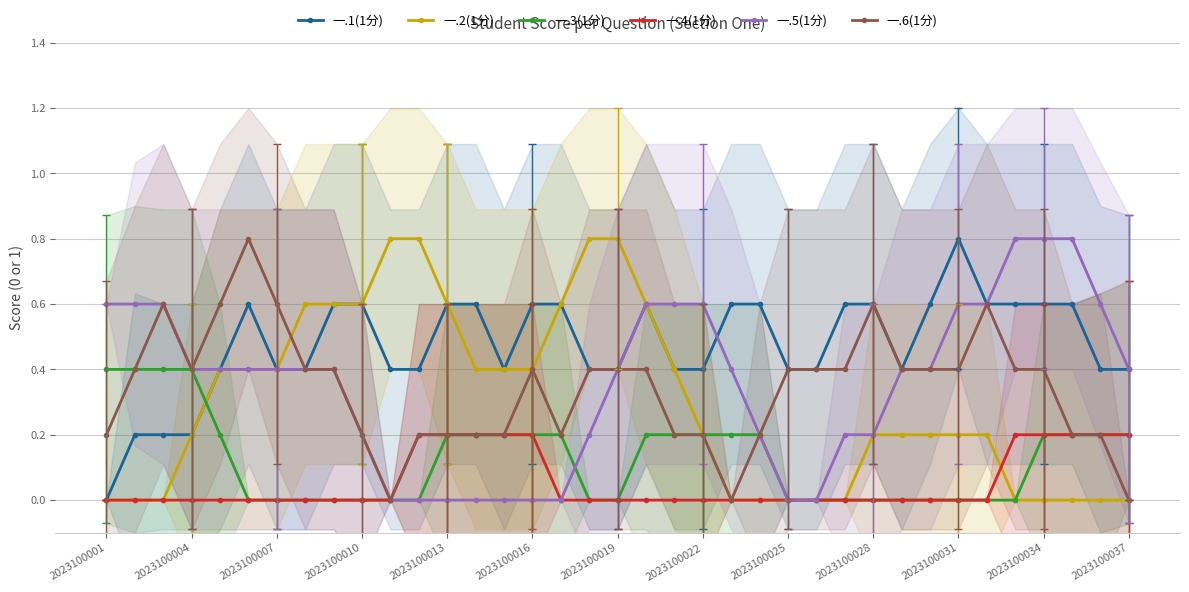

Reading left to right, what are all the values shown in this chart?

一.1(1分): 0.0	0.2	0.2	0.2	0.4	0.6	0.4	0.4	0.6	0.6	0.4	0.4	0.6	0.6	0.4	0.6	0.6	0.4	0.4	0.6	0.4	0.4	0.6	0.6	0.4	0.4	0.6	0.6	0.4	0.6	0.8	0.6	0.6	0.6	0.6	0.4	0.4
一.2(1分): 0.0	0.0	0.0	0.2	0.4	0.4	0.4	0.6	0.6	0.6	0.8	0.8	0.6	0.4	0.4	0.4	0.6	0.8	0.8	0.6	0.4	0.2	0.0	0.0	0.0	0.0	0.0	0.2	0.2	0.2	0.2	0.2	0.0	0.0	0.0	0.0	0.0
一.3(1分): 0.4	0.4	0.4	0.4	0.2	0.0	0.0	0.0	0.0	0.0	0.0	0.0	0.2	0.2	0.2	0.2	0.2	0.0	0.0	0.2	0.2	0.2	0.2	0.2	0.0	0.0	0.0	0.0	0.0	0.0	0.0	0.0	0.0	0.2	0.2	0.2	0.2
一.4(1分): 0.0	0.0	0.0	0.0	0.0	0.0	0.0	0.0	0.0	0.0	0.0	0.2	0.2	0.2	0.2	0.2	0.0	0.0	0.0	0.0	0.0	0.0	0.0	0.0	0.0	0.0	0.0	0.0	0.0	0.0	0.0	0.0	0.2	0.2	0.2	0.2	0.2
一.5(1分): 0.6	0.6	0.6	0.4	0.4	0.4	0.4	0.4	0.4	0.2	0.0	0.0	0.0	0.0	0.0	0.0	0.0	0.2	0.4	0.6	0.6	0.6	0.4	0.2	0.0	0.0	0.2	0.2	0.4	0.4	0.6	0.6	0.8	0.8	0.8	0.6	0.4
一.6(1分): 0.2	0.4	0.6	0.4	0.6	0.8	0.6	0.4	0.4	0.2	0.0	0.2	0.2	0.2	0.2	0.4	0.2	0.4	0.4	0.4	0.2	0.2	0.0	0.2	0.4	0.4	0.4	0.6	0.4	0.4	0.4	0.6	0.4	0.4	0.2	0.2	0.0